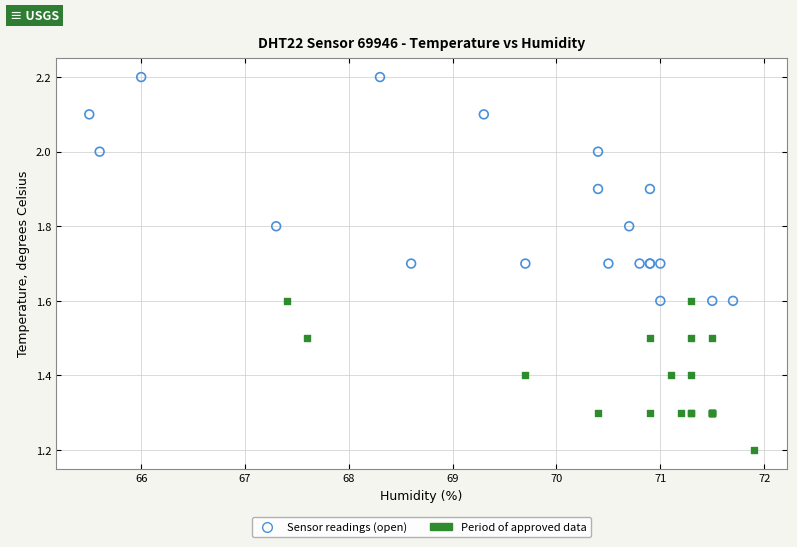

Which series contains the lowest Y value?

Period of approved data